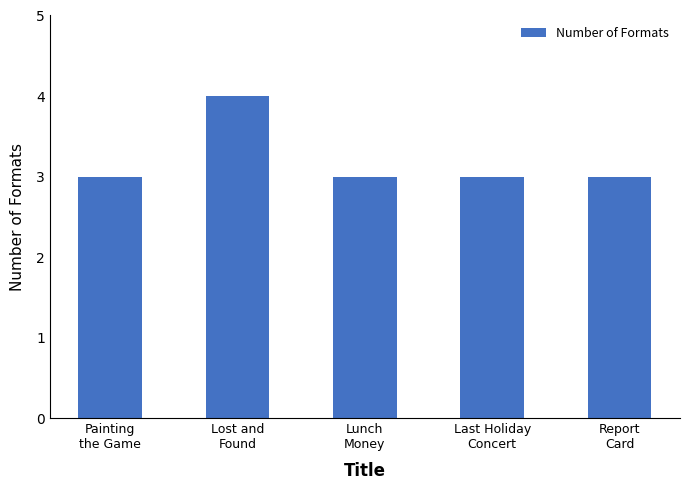

What is the minimum value shown in the chart?

3